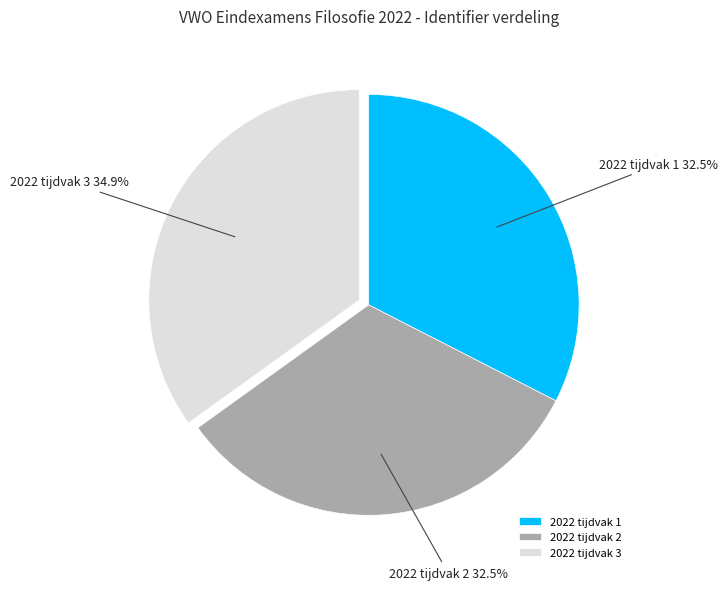

Which slice is the largest?

2022 tijdvak 3